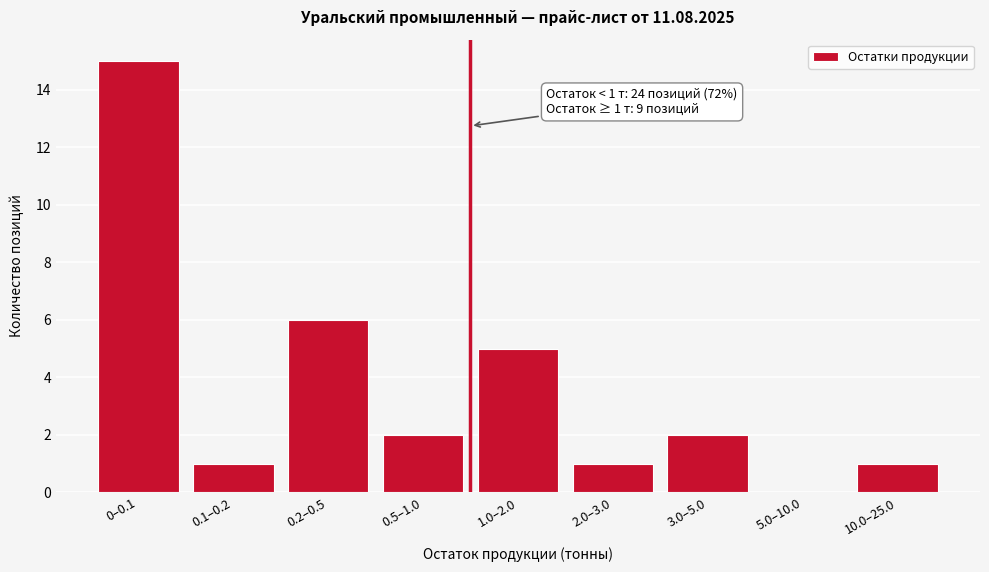

Reading left to right, transcribe all the data shown in this chart.

0–0.1=15	0.1–0.2=1	0.2–0.5=6	0.5–1.0=2	1.0–2.0=5	2.0–3.0=1	3.0–5.0=2	5.0–10.0=0	10.0–25.0=1